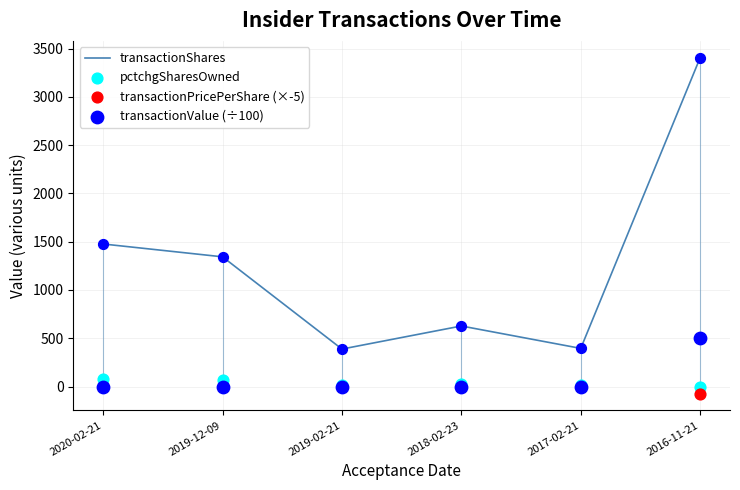

Which series reaches the maximum Y coordinate?

transactionShares